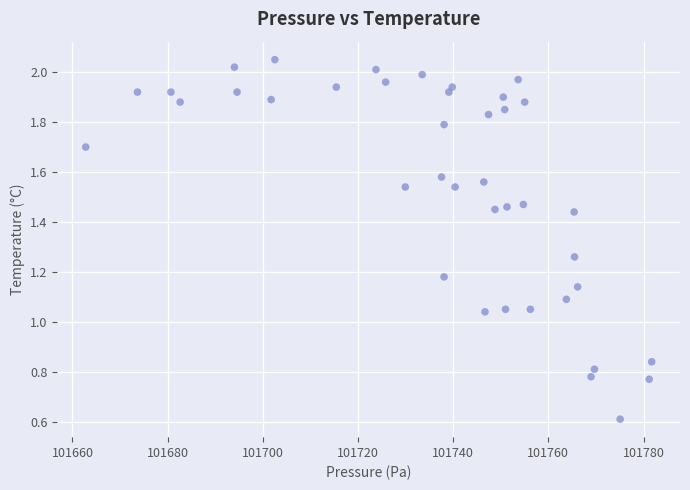

What is the range of X values (max minus min)?

118.9